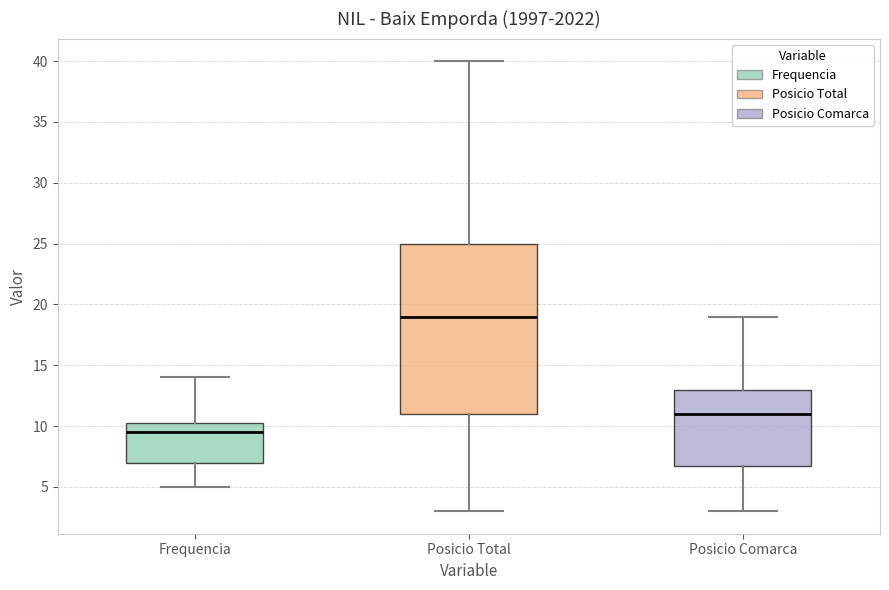

Reading left to right, transcribe this box plot: for each box, give where its median line is, the range the box spans, and where its two whiskers end, as read against the y-axis. The values are not printed on the chart, so give them approximately, as read against the axis.

Frequencia: median 9.5, box 7.0 to 10.5, whiskers 5.0 to 14.0
Posicio Total: median 19.0, box 11.0 to 25.0, whiskers 3.0 to 40.0
Posicio Comarca: median 11.0, box 7.0 to 13.0, whiskers 3.0 to 19.0